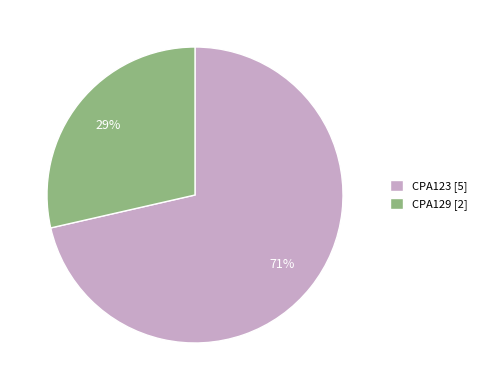

How many segments does this pie chart have?

2